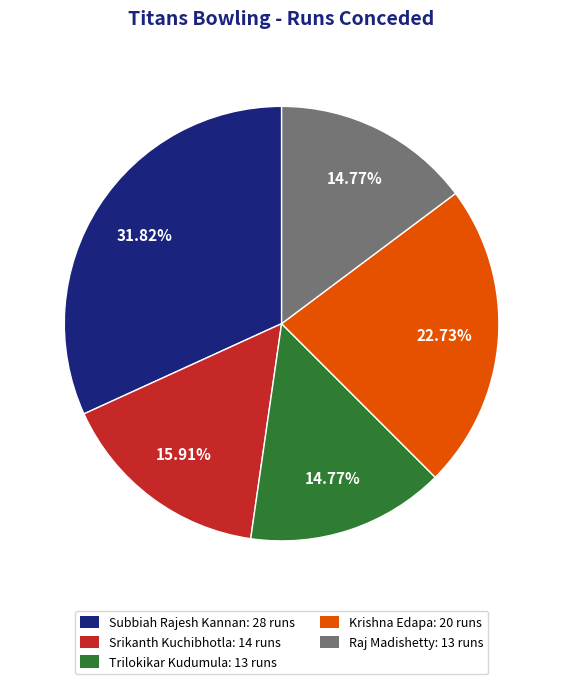

Between Subbiah Rajesh Kannan and Raj Madishetty, which is larger?

Subbiah Rajesh Kannan